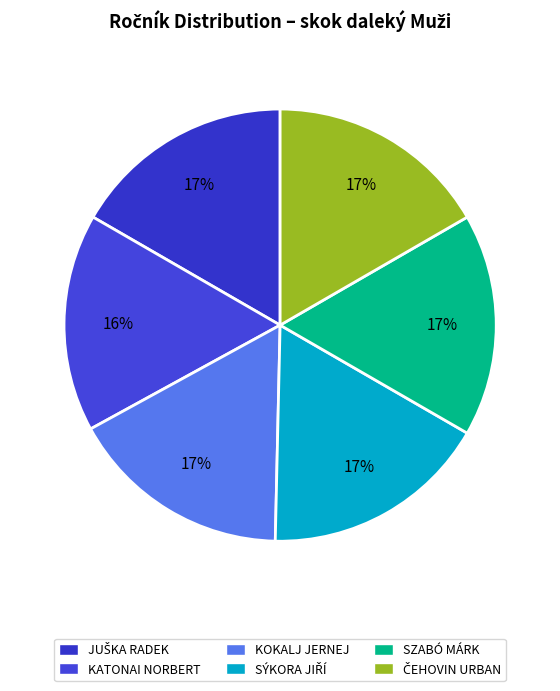

How many segments does this pie chart have?

6